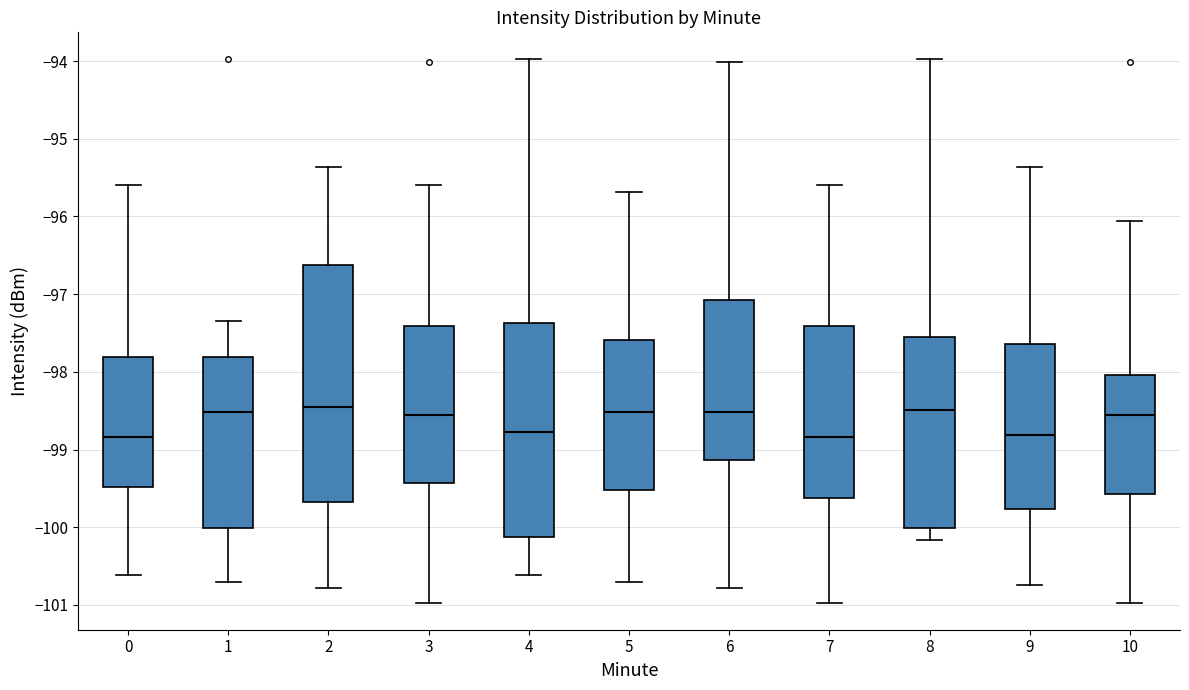

Where is the upper edge of the box at x = 4 on the y-axis? The values are not printed on the chart, so give them approximately, as read against the axis.

-97.4